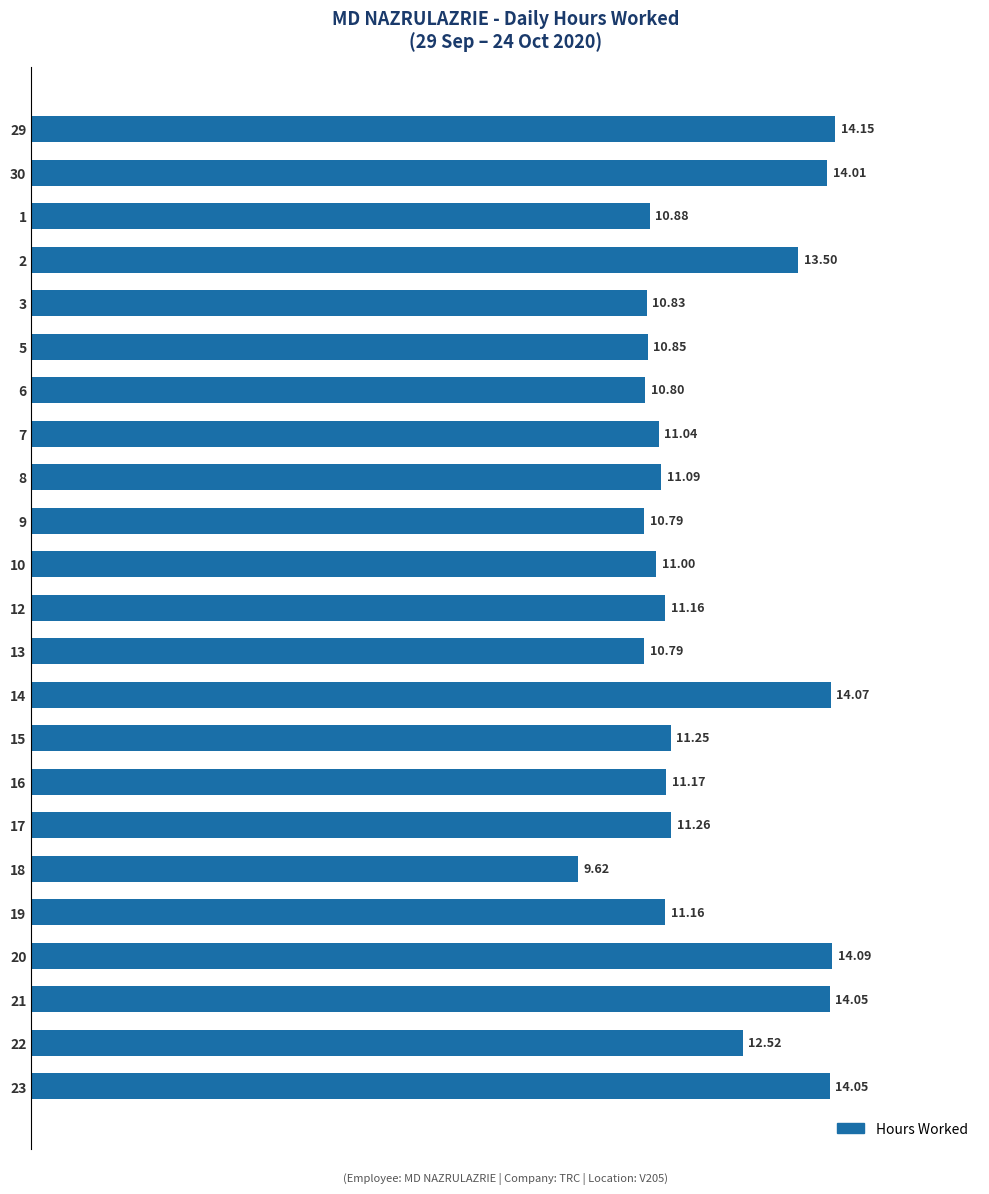

True or false: the data shows 3.1 at 6.

False